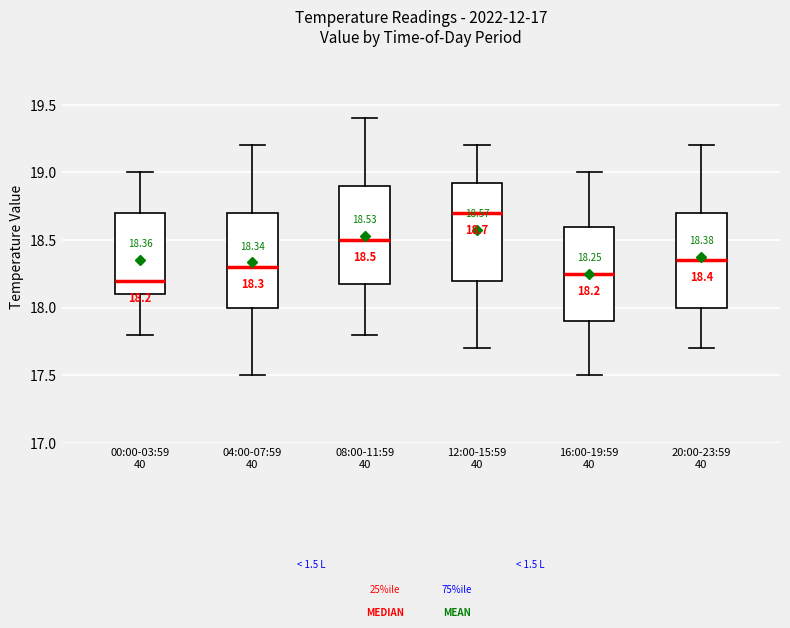

Which box's median line is the highest?

12:00-15:59 40